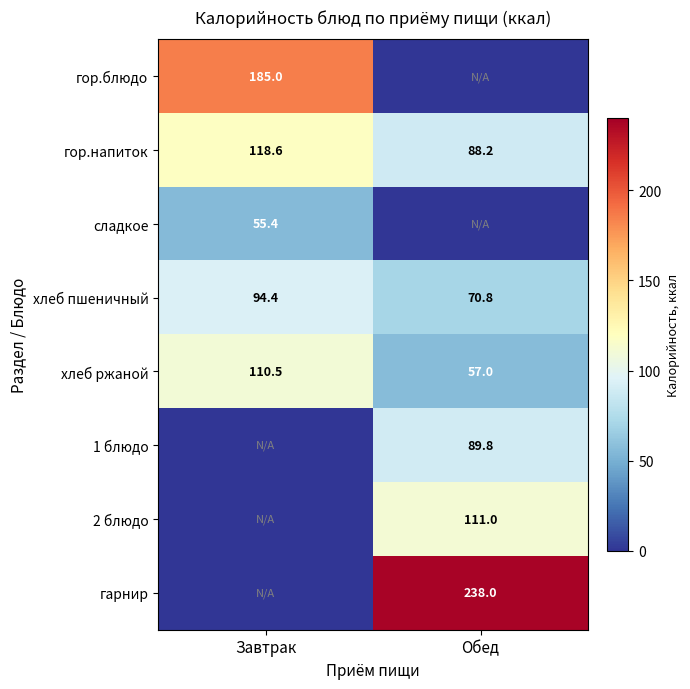

What is the total value across all series at Обед?

654.8